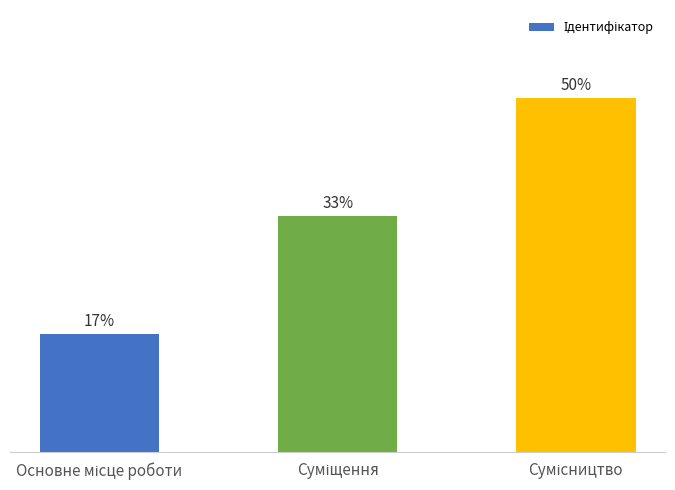

Approximately how many times larger is the value at Основне місце роботи compared to Сумісництво?

0.3